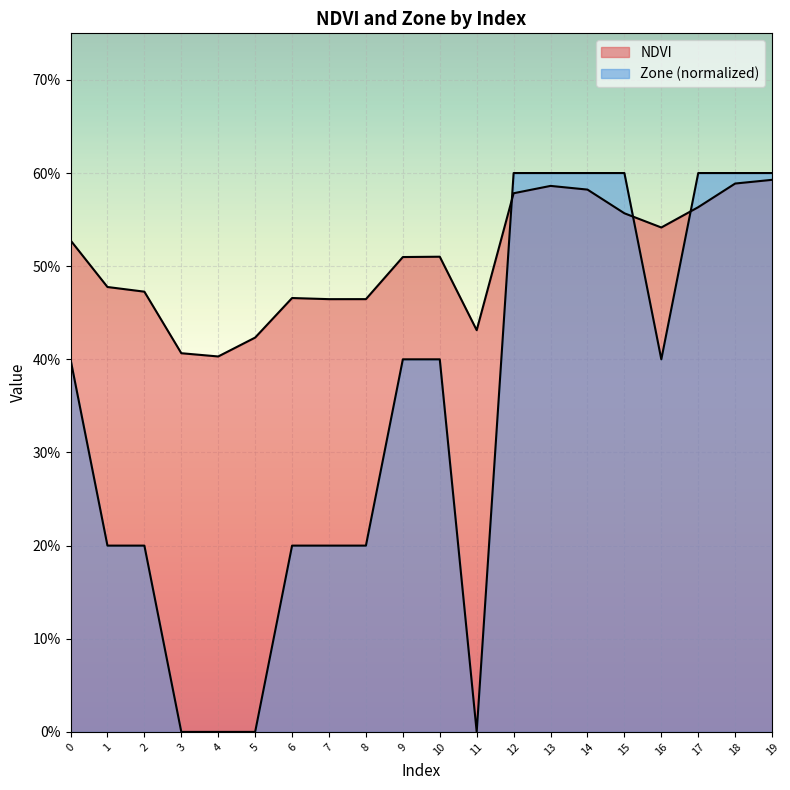

How many lines are shown in the chart?

2